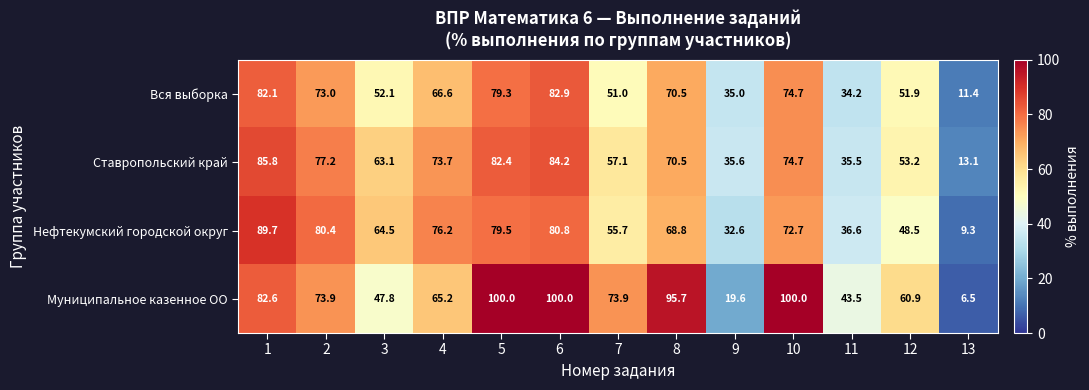

The Вся выборка series shows 111.4 at 4. True or false?

False